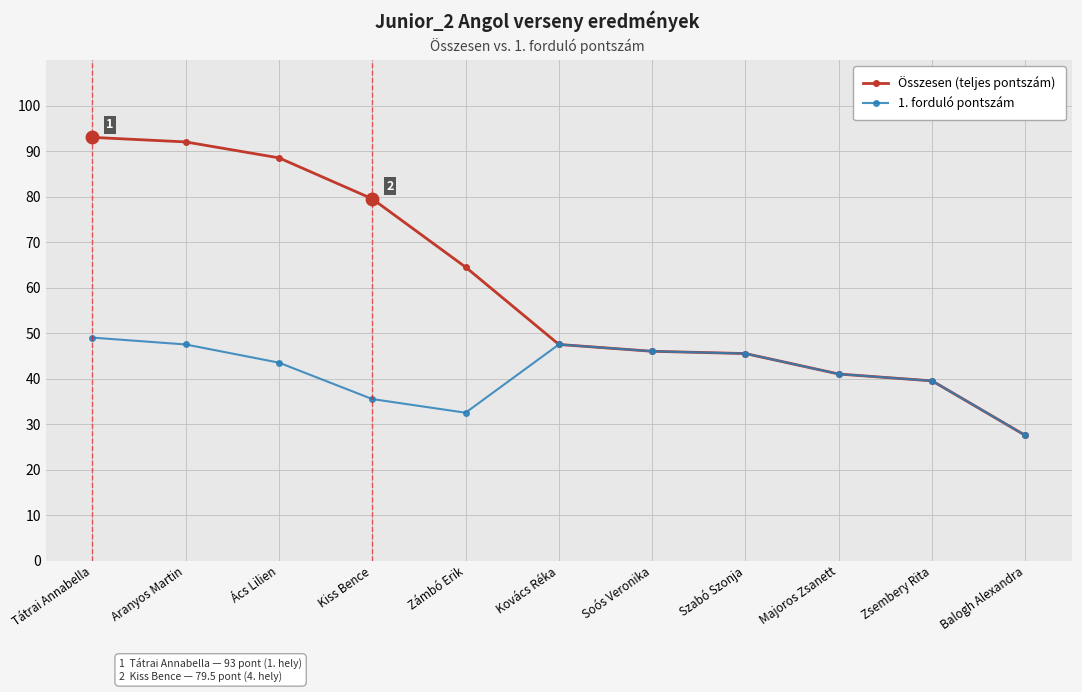

What is the difference between the highest and lowest values at Ács Lilien?

45.0